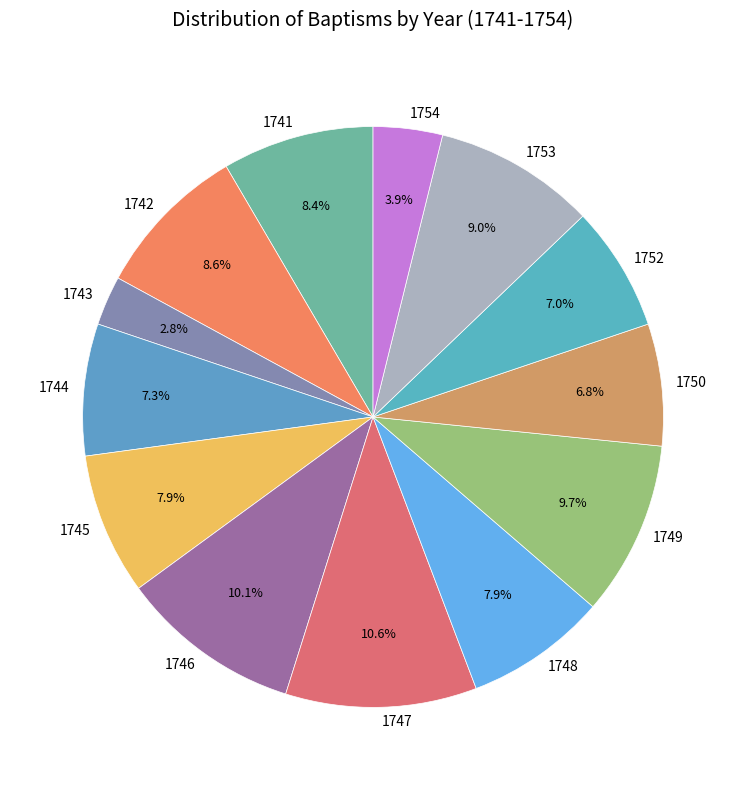

The 1744 slice represents 15% of the pie. True or false?

False